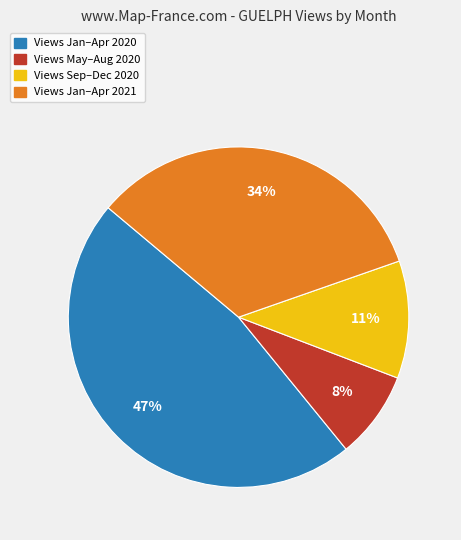

Is there any slice that represents more than half of the pie?

No